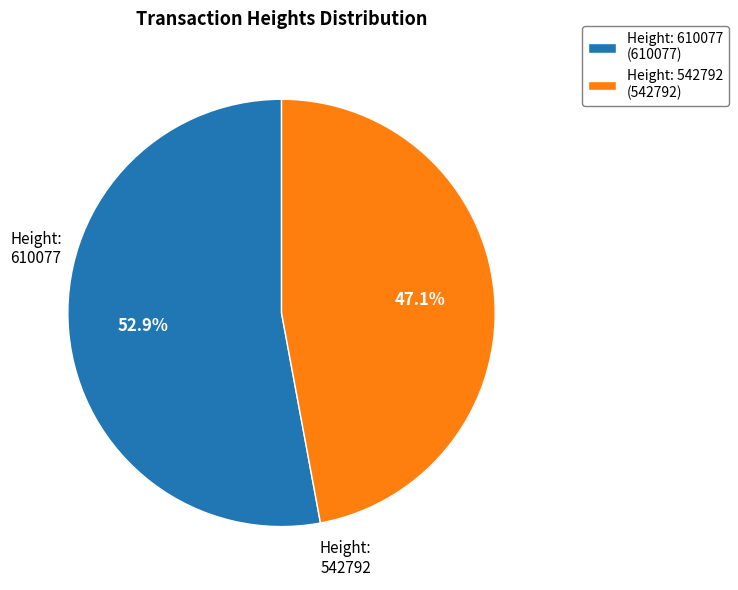

Which category has the biggest portion of the pie?

Height: 610077 (610077)